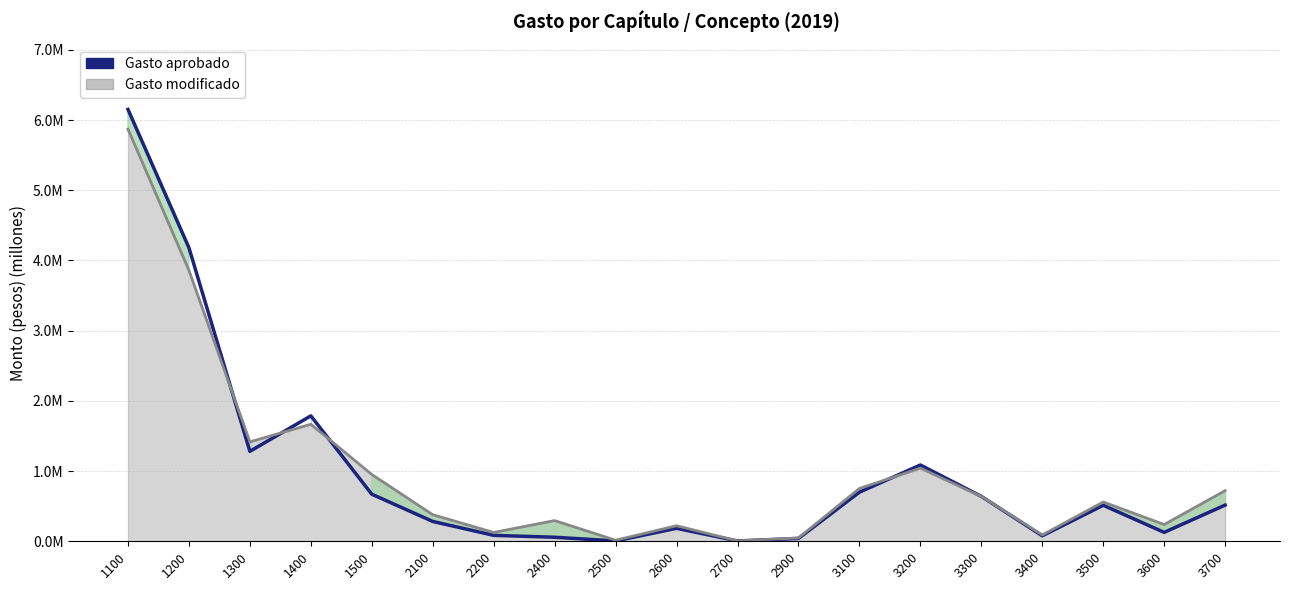

Reading left to right, extract all data points from this chart.

Gasto aprobado: 6.2	4.2	1.3	1.8	0.7	0.3	0.1	0.1	0.0	0.2	0.0	0.0	0.7	1.1	0.6	0.1	0.5	0.1	0.5
Gasto modificado: 5.9	3.9	1.4	1.7	1.0	0.4	0.1	0.3	0.0	0.2	0.0	0.0	0.8	1.0	0.6	0.1	0.6	0.2	0.7